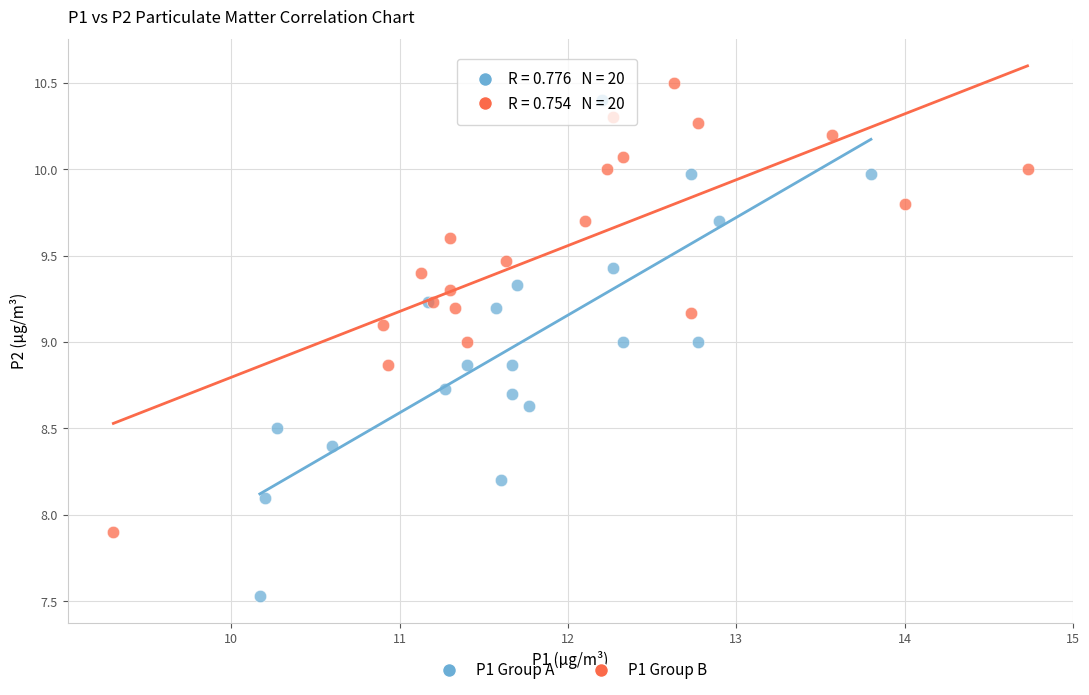

Which series has the largest Y range (max minus min)?

P1 Group A